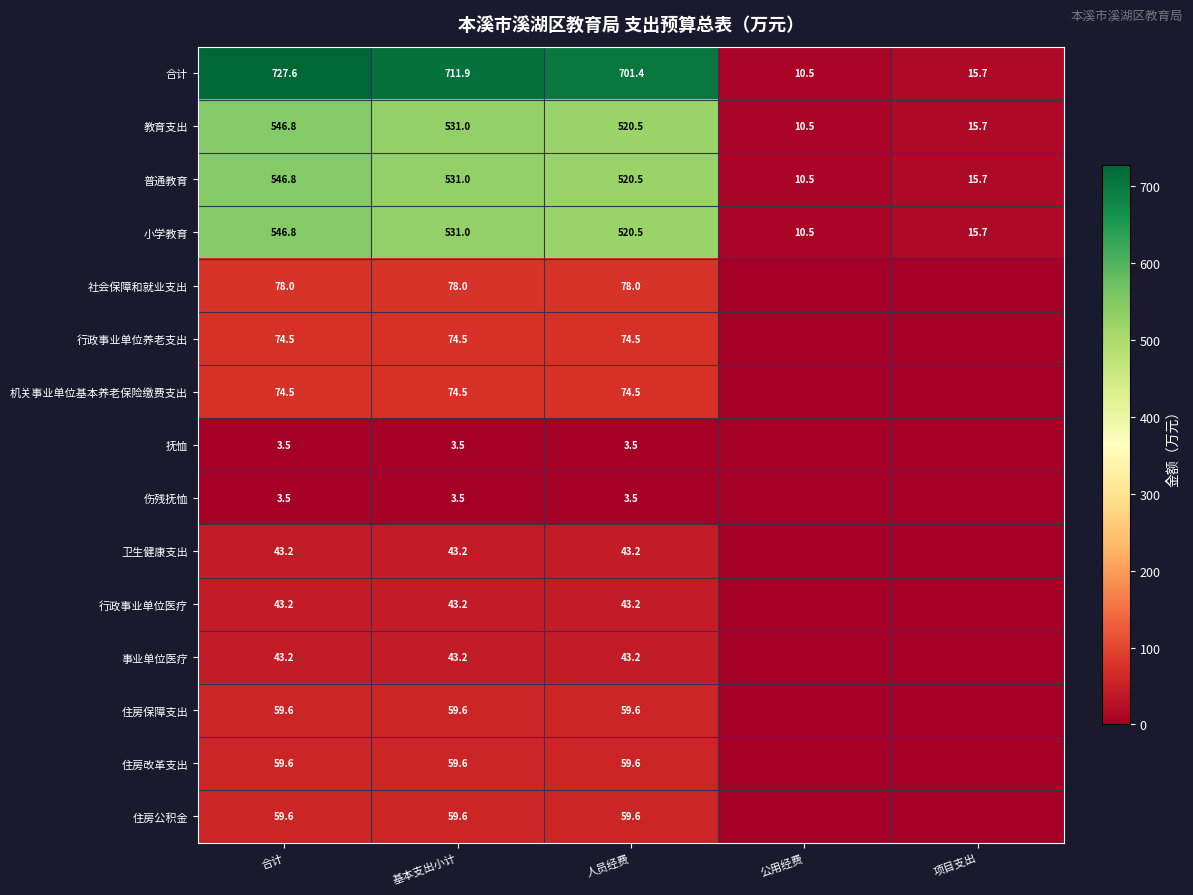

What is the sum of the 合计 values at 公用经费 and 合计?

738.1